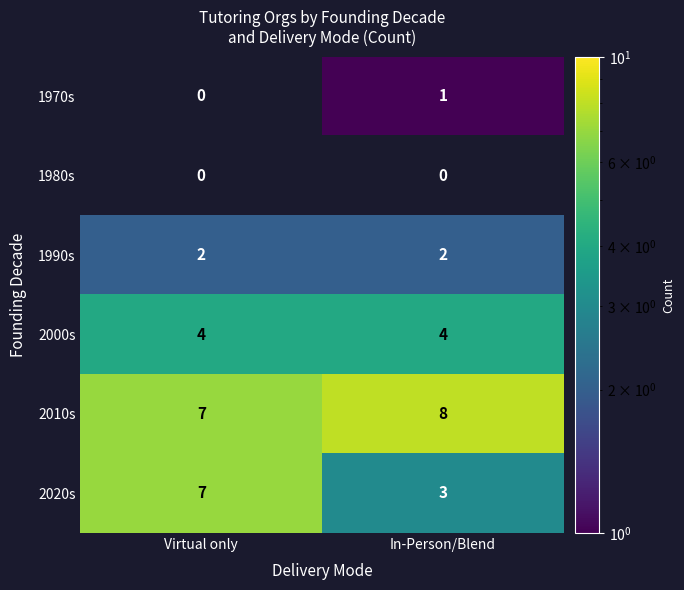

Reading left to right, extract all data points from this chart.

1970s: Virtual only=0	In-Person/Blend=1
1980s: Virtual only=0	In-Person/Blend=0
1990s: Virtual only=2	In-Person/Blend=2
2000s: Virtual only=4	In-Person/Blend=4
2010s: Virtual only=7	In-Person/Blend=8
2020s: Virtual only=7	In-Person/Blend=3